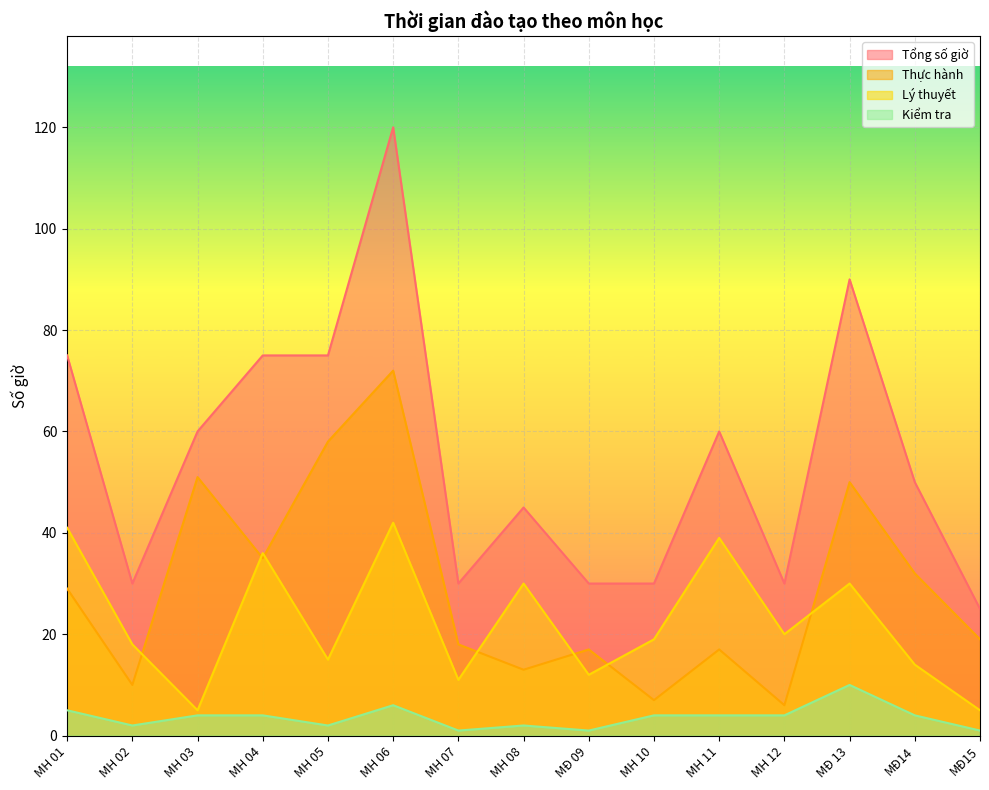

Rank the categories by Tổng số giờ value from highest to lowest.

MH 06, MĐ 13, MH 01, MH 04, MH 05, MH 03, MH 11, MĐ14, MH 08, MH 02, MH 07, MĐ 09, MH 10, MH 12, MĐ15